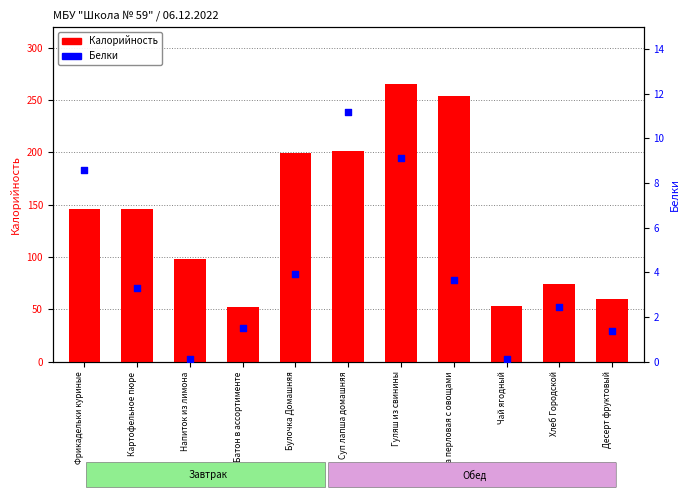

At how many categories does at least one series exceed 207?

2